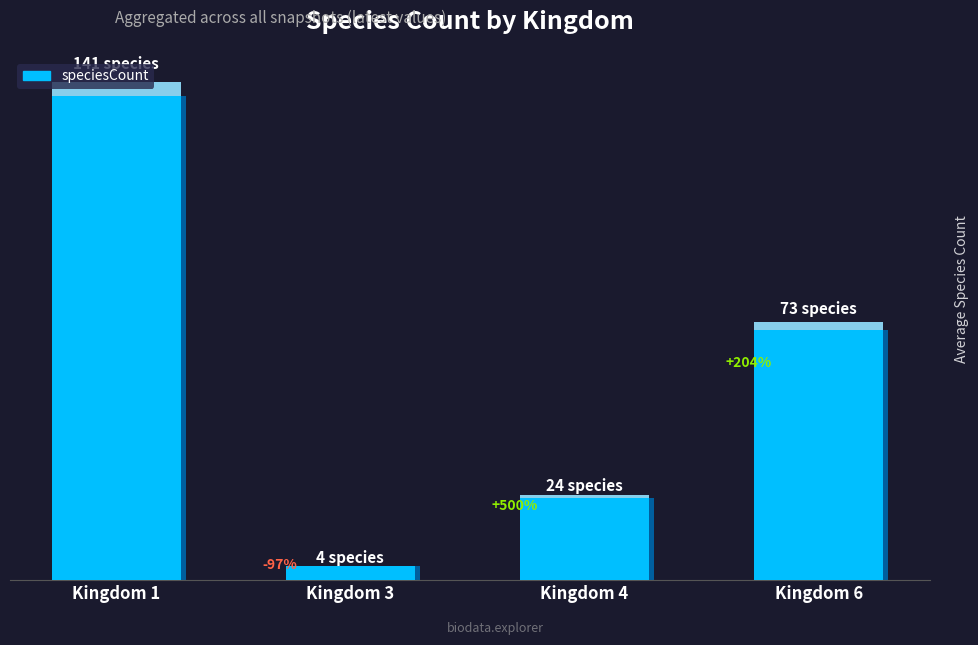

Reading left to right, transcribe all the data shown in this chart.

1=141	3=4	4=24	6=73